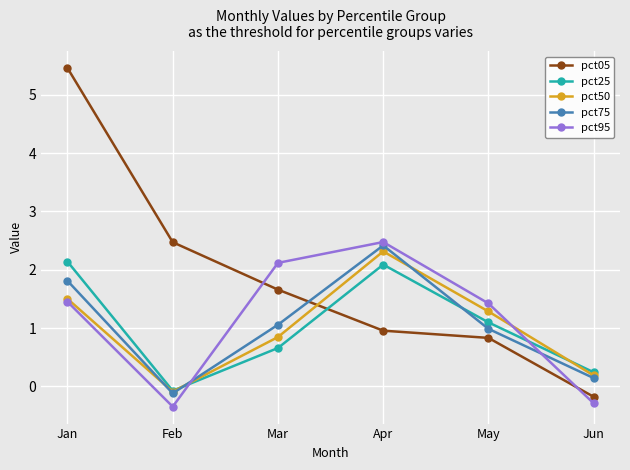

At how many categories does at least one series exceed 2?

4